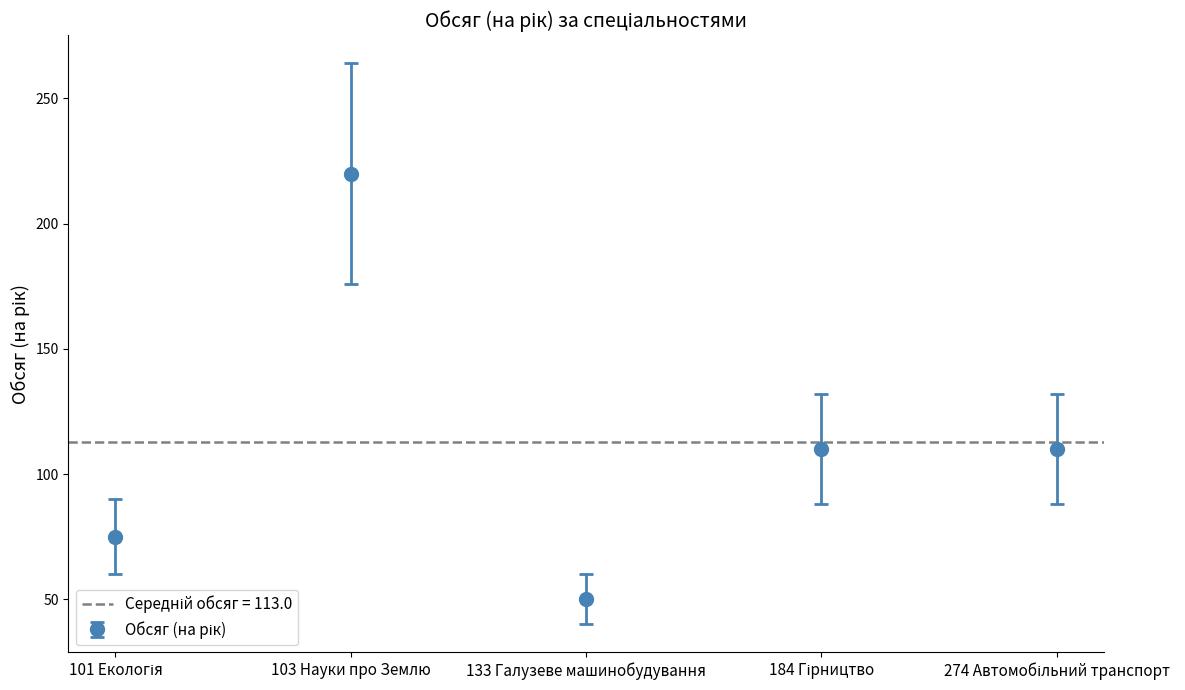

Rank the categories by value from lowest to highest.

133 Галузеве машинобудування, 101 Екологія, 184 Гірництво, 274 Автомобільний транспорт, 103 Науки про Землю